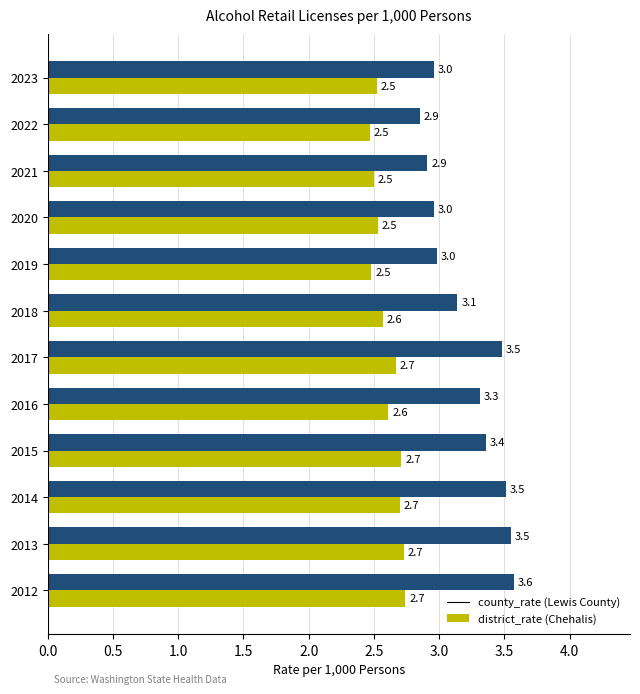

What is the minimum value shown in the chart?

2.5